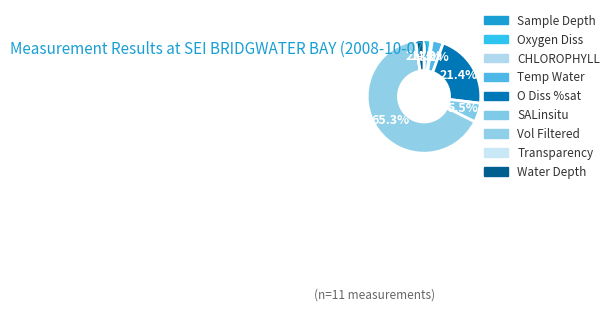

True or false: Sample Depth accounts for 0% of the total.

True